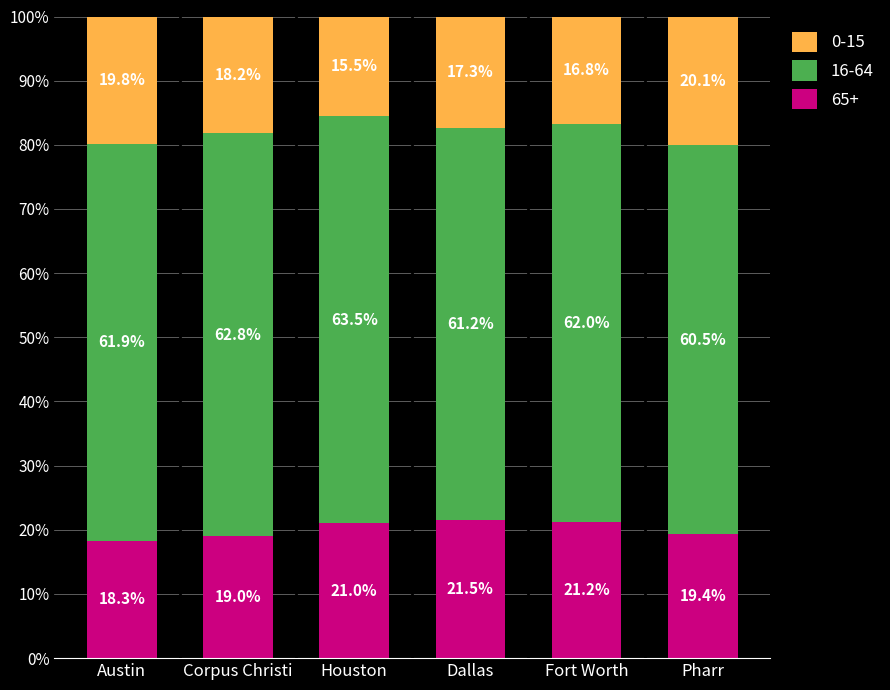

At which label does 65+ reach its peak?

Dallas